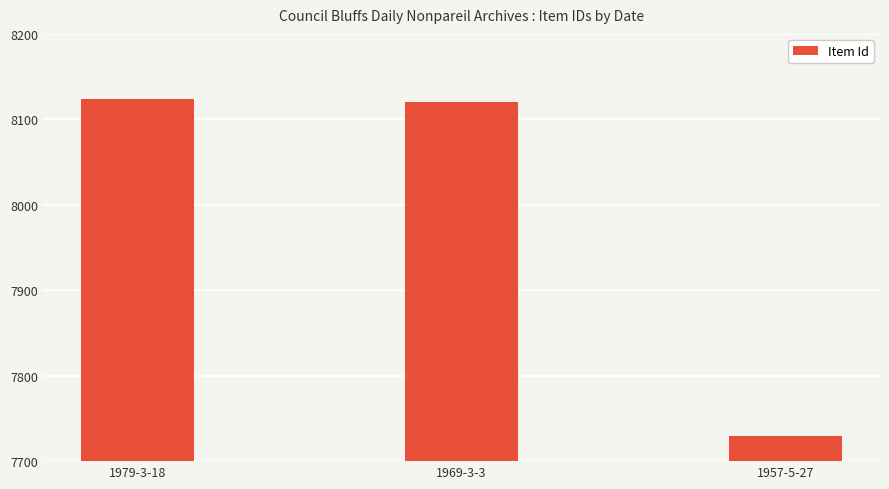

The chart shows a value of 8124 at 1979-3-18. True or false?

True